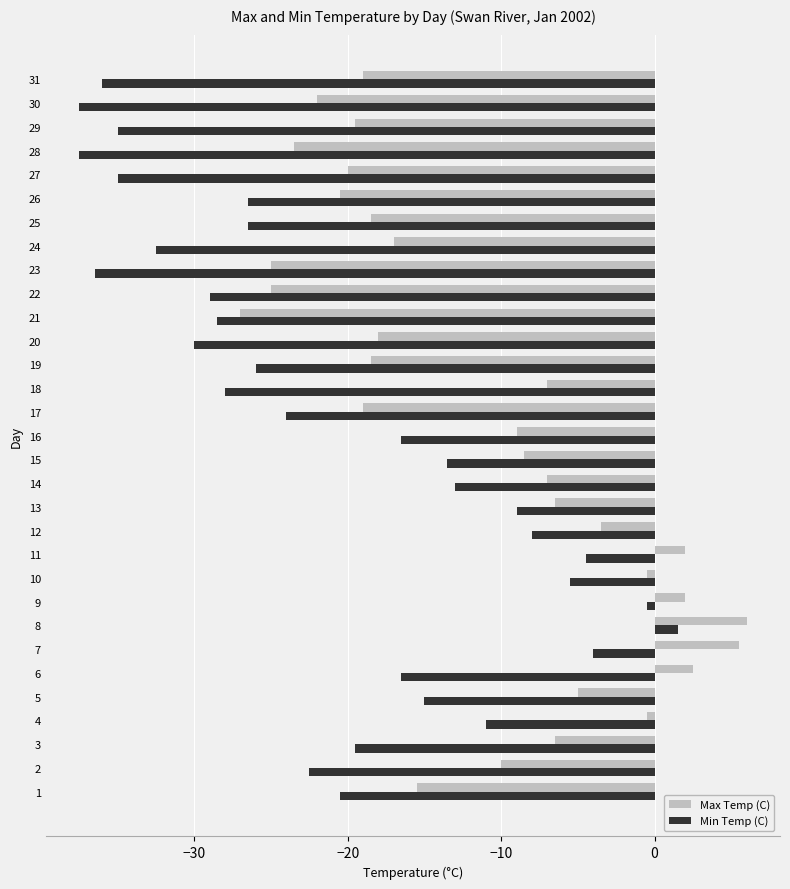

What is the maximum value for Max Temp (C)?

6.0